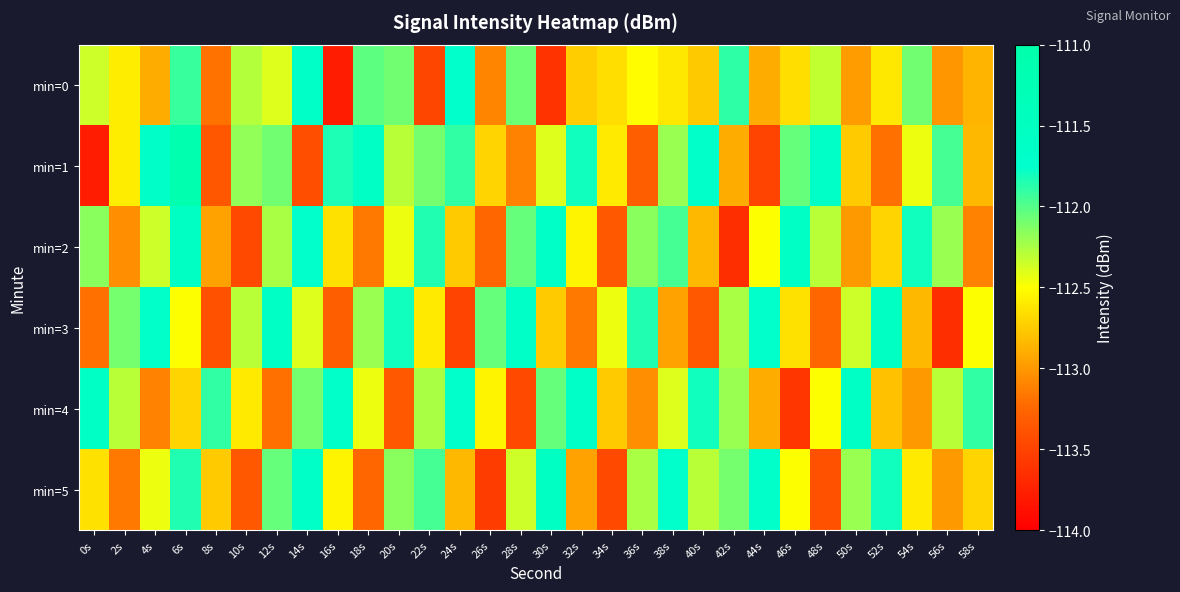

Which label corresponds to the largest value in the chart?

6s